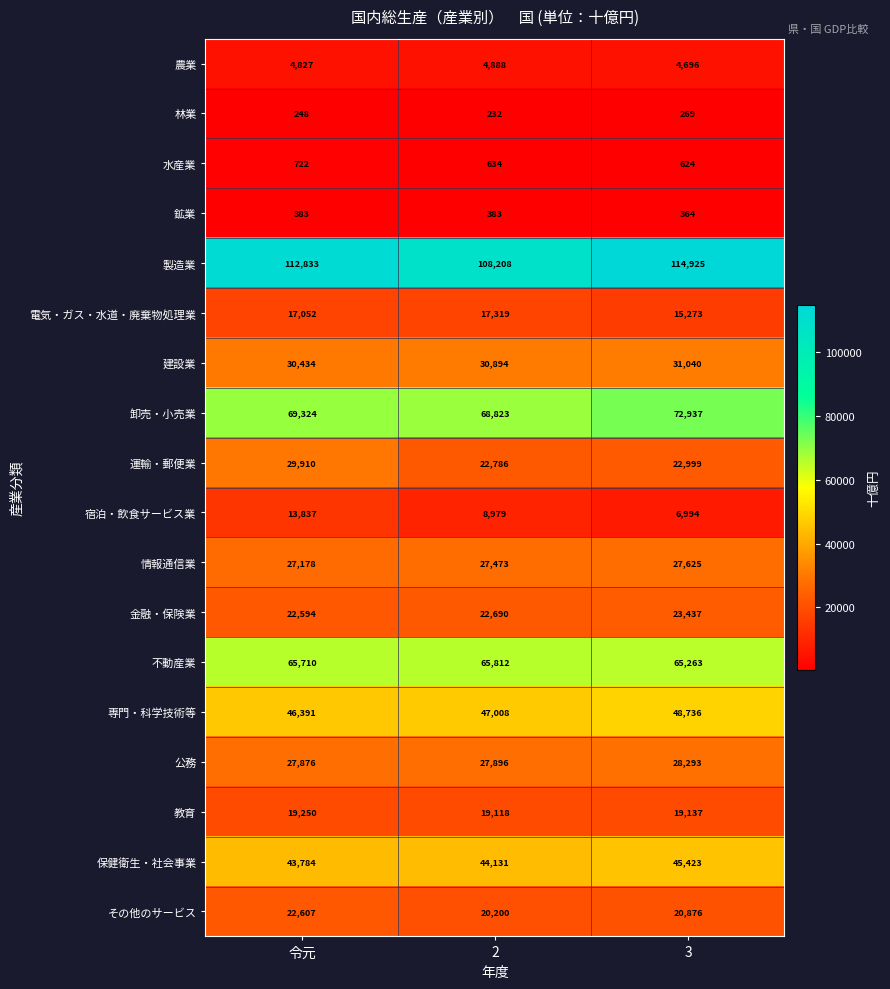

At which category is the sum across all series the highest?

令元